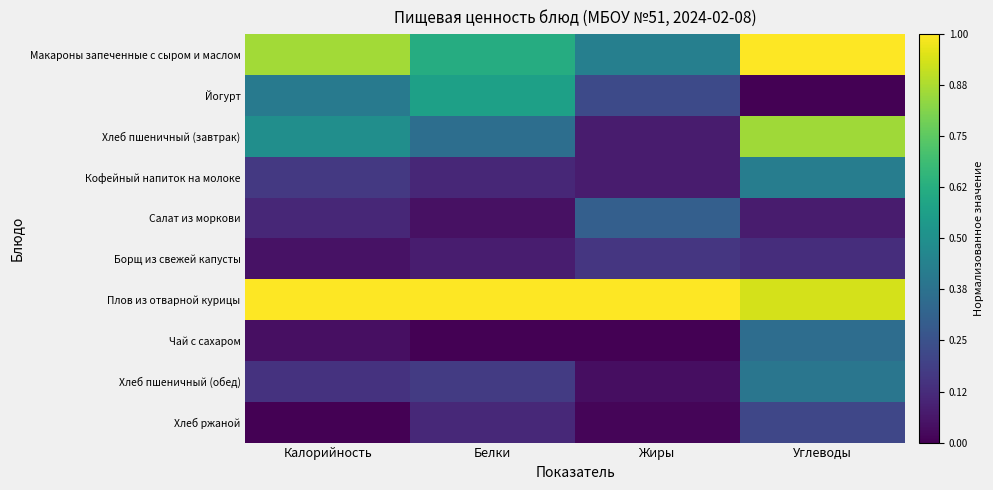

At which category is the sum across all series the highest?

Углеводы